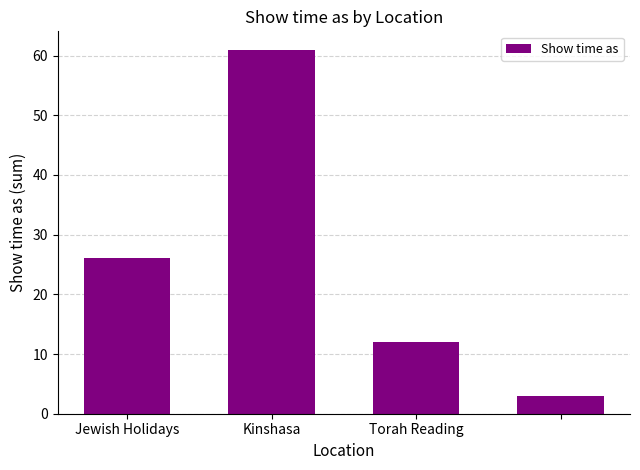

What is the maximum value shown in the chart?

61